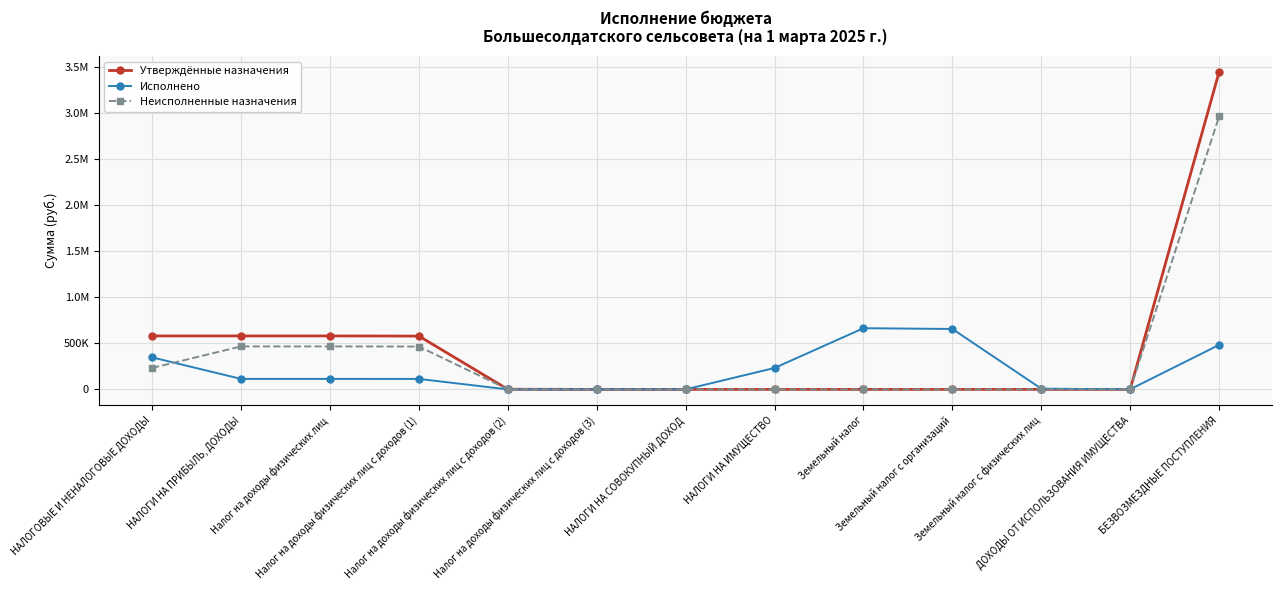

How many times do Неисполненные назначения and Исполнено cross each other?

3